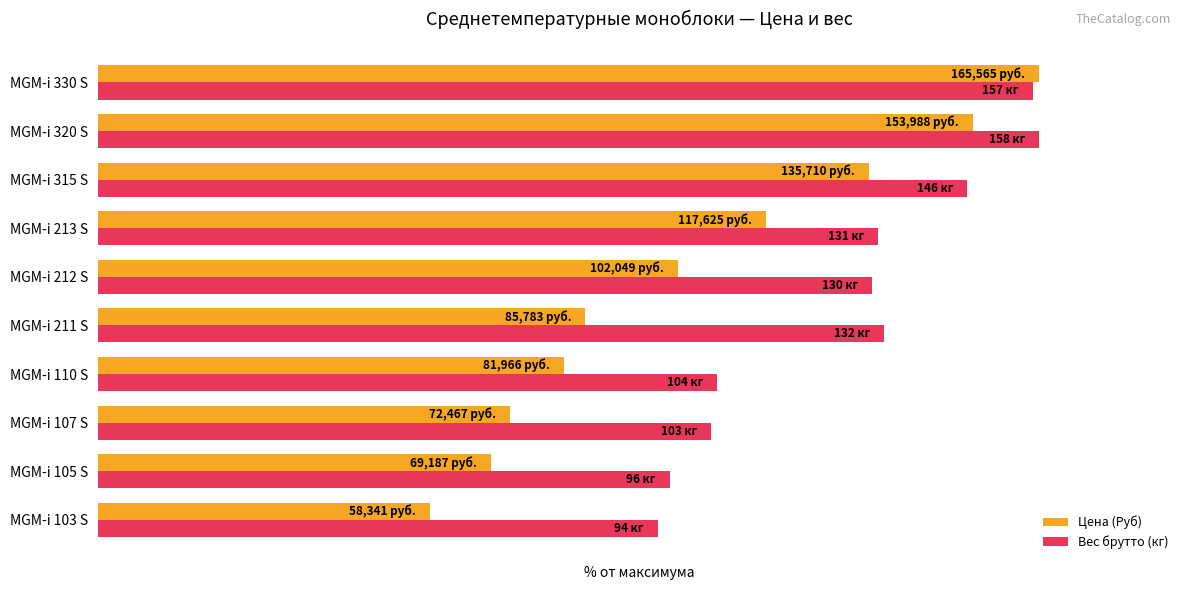

What is the difference between the maximum and minimum values in the Вес брутто (кг) series?

40.5